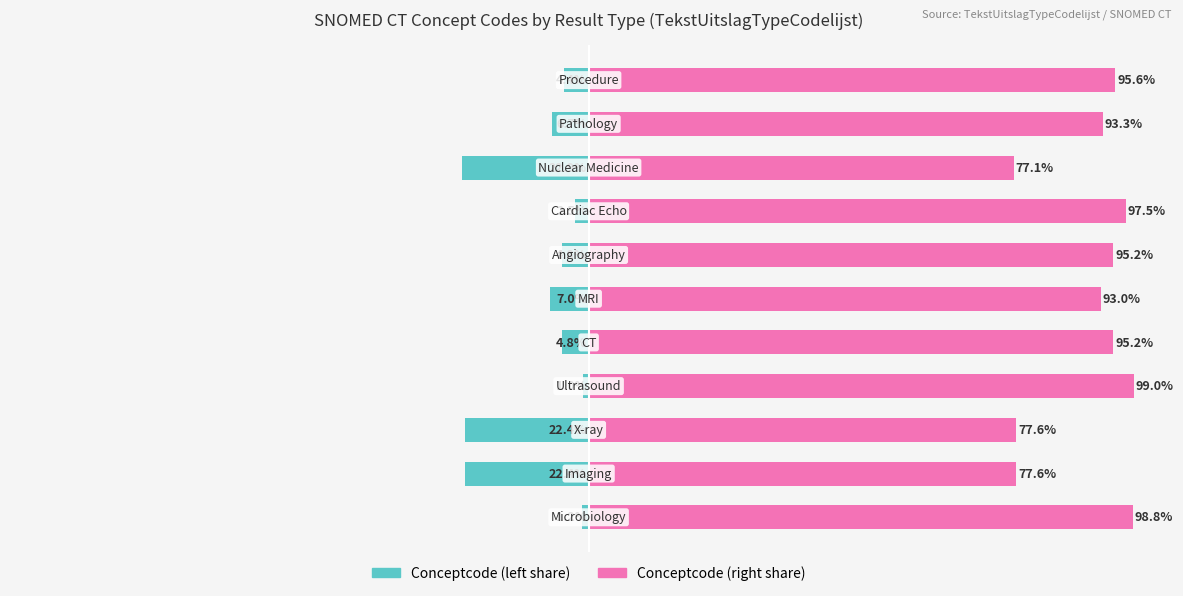

Reading right to left, list all the values displayed in this chart.

Conceptcode (left): -4.4	-6.7	-22.9	-2.5	-4.8	-7.0	-4.8	-1.0	-22.4	-22.4	-1.2
Conceptcode (right): 95.6	93.3	77.1	97.5	95.2	93.0	95.2	99.0	77.6	77.6	98.8